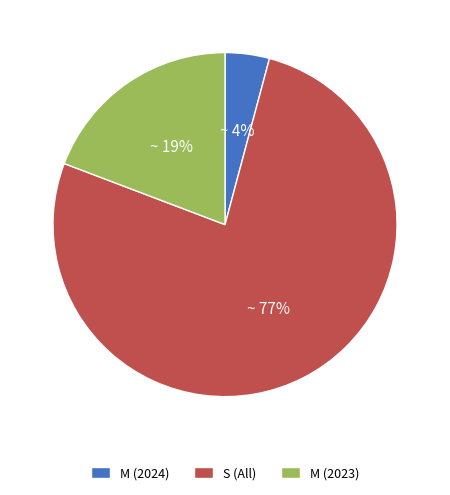

Between M (2023) and M (2024), which is larger?

M (2023)